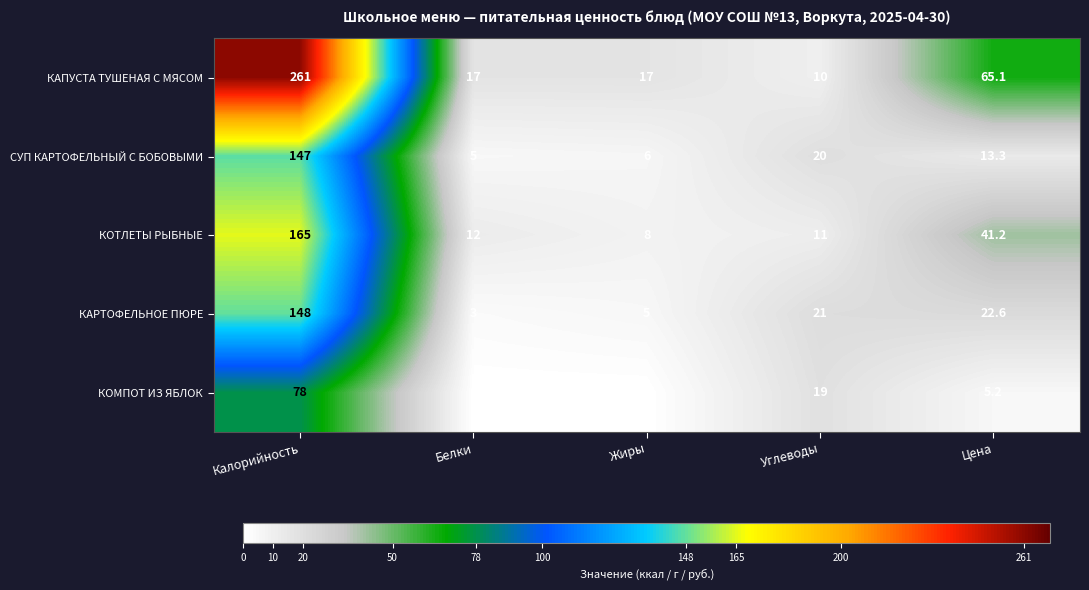

At Жиры, list the series in order from largest to smallest.

КАПУСТА ТУШЕНАЯ С МЯСОМ, КОТЛЕТЫ РЫБНЫЕ, СУП КАРТОФЕЛЬНЫЙ С БОБОВЫМИ, КАРТОФЕЛЬНОЕ ПЮРЕ, КОМПОТ ИЗ ЯБЛОК